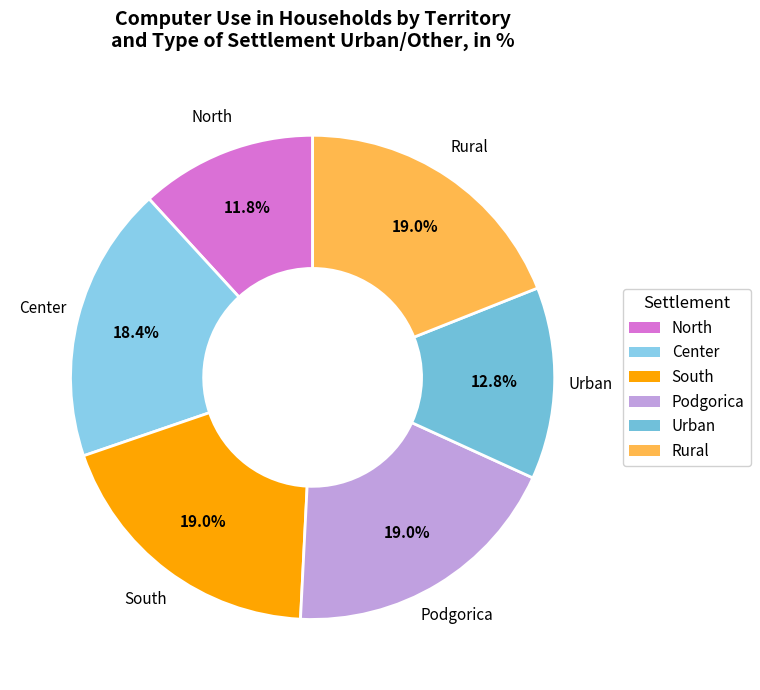

How many segments does this pie chart have?

6